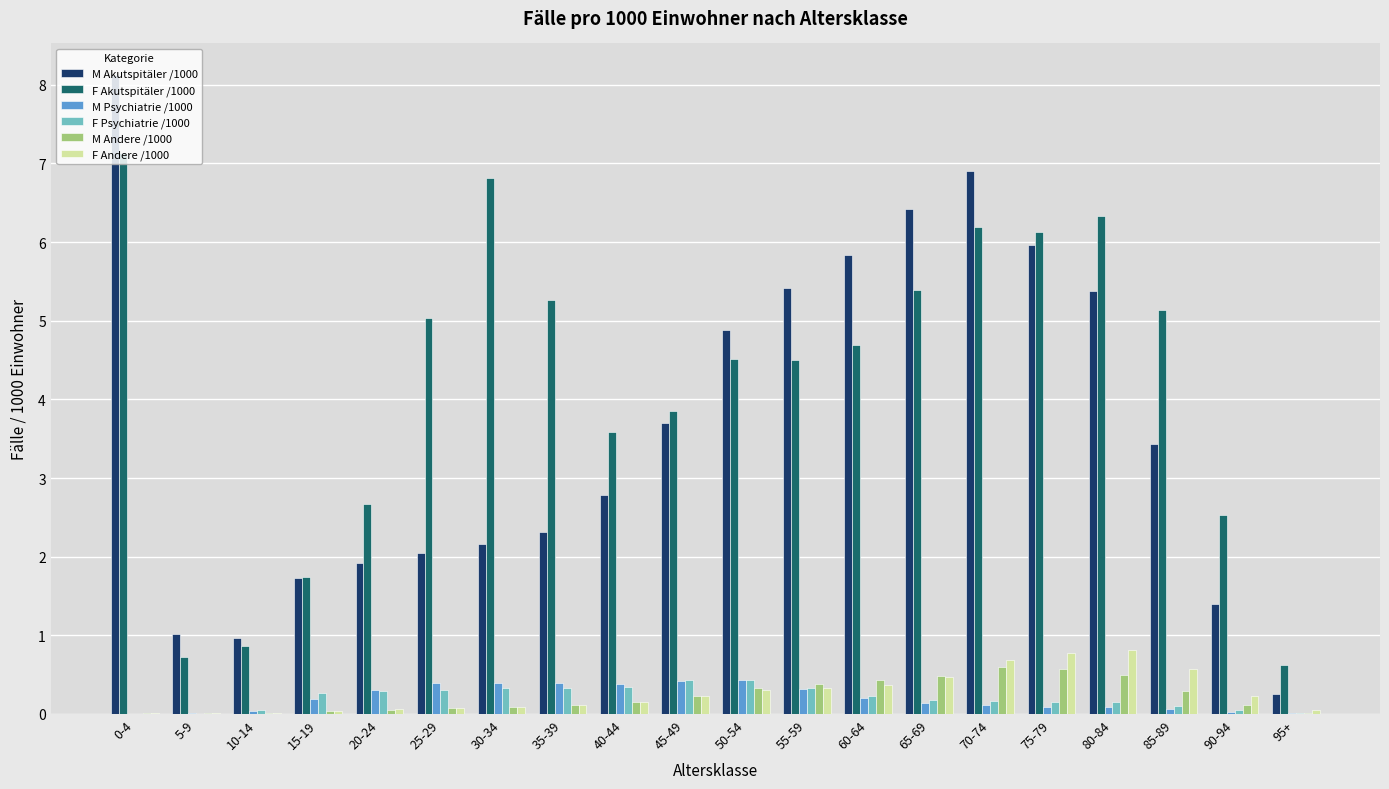

Which series has the largest total across all categories?

F Akutspitäler /1000